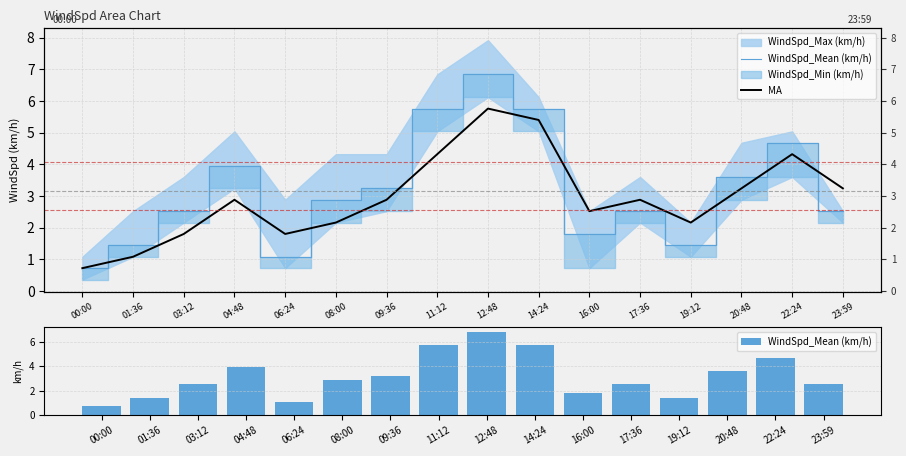

Is the value of WindSpd_Mean (km/h) at 17:36 greater than the value of MA at 20:48?

No